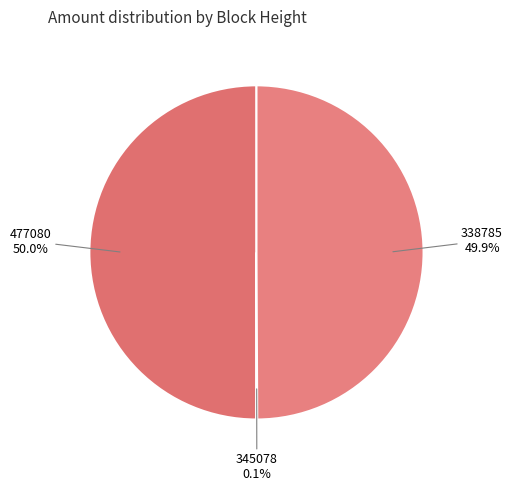

What is the ratio of the value at 338785 to the value at 477080?

1.0